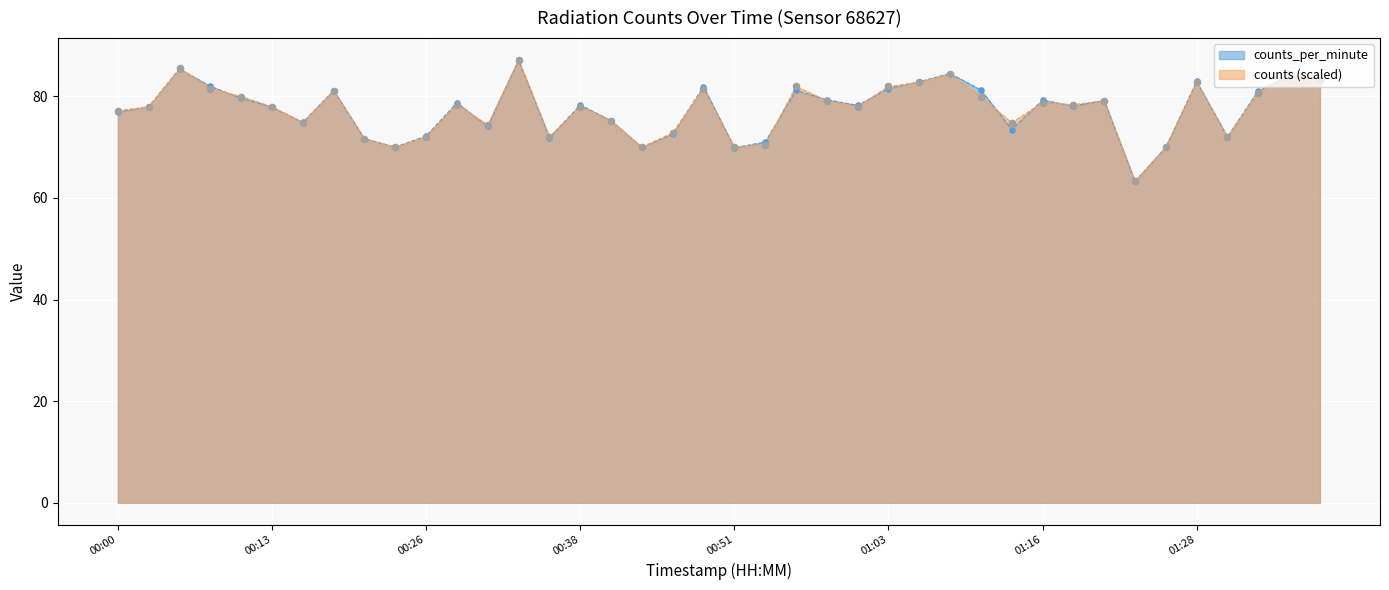

What is the total value across all series at 01:21?

158.3